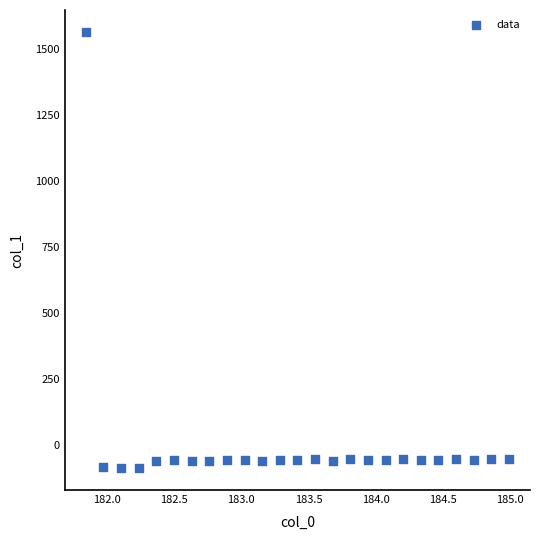

What is the range of X values (max minus min)?

3.1